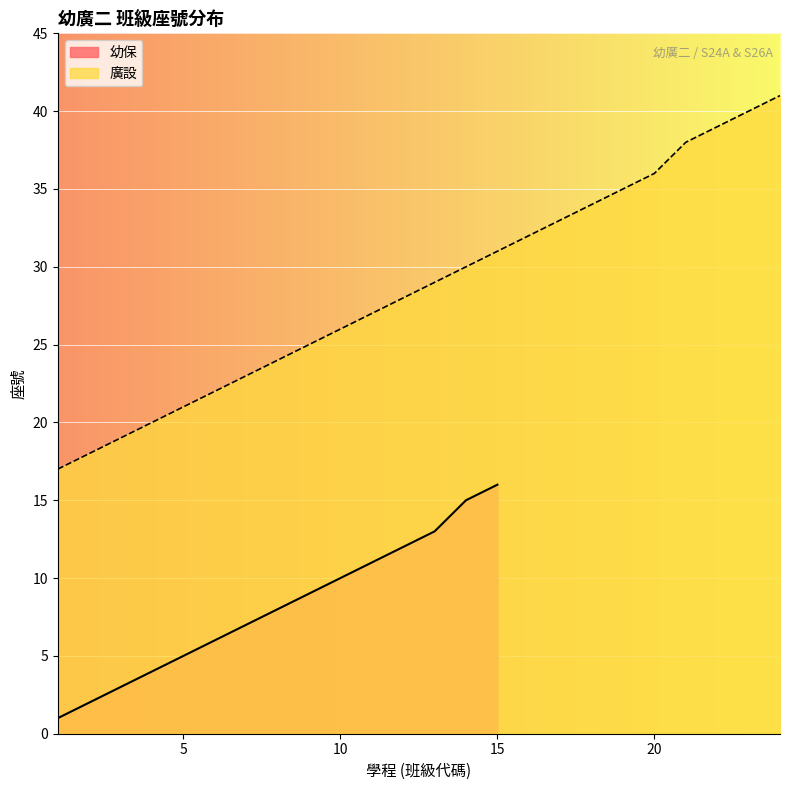

What is the lowest value of the 廣設 series?

17